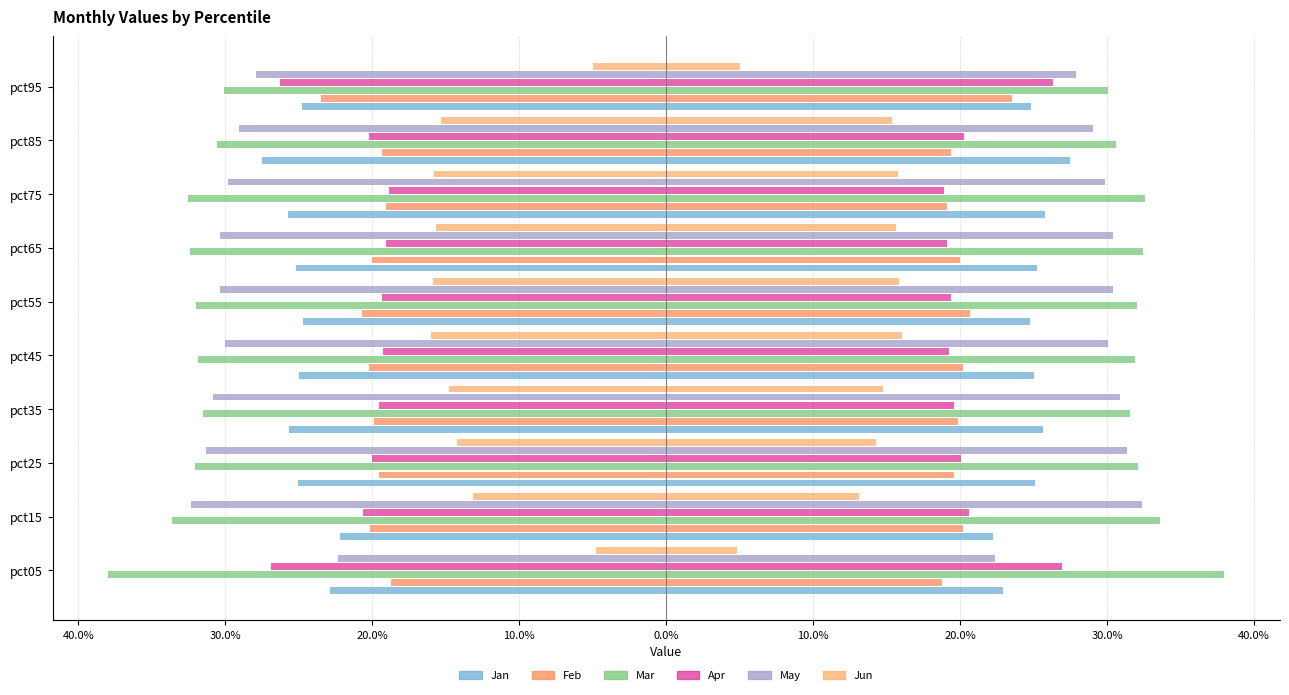

Reading left to right, transcribe all the data shown in this chart.

Jan: -0.2	-0.2	-0.3	-0.3	-0.3	-0.2	-0.3	-0.3	-0.3	-0.2
Feb: -0.2	-0.2	-0.2	-0.2	-0.2	-0.2	-0.2	-0.2	-0.2	-0.2
Mar: -0.4	-0.3	-0.3	-0.3	-0.3	-0.3	-0.3	-0.3	-0.3	-0.3
Apr: -0.3	-0.2	-0.2	-0.2	-0.2	-0.2	-0.2	-0.2	-0.2	-0.3
May: -0.2	-0.3	-0.3	-0.3	-0.3	-0.3	-0.3	-0.3	-0.3	-0.3
Jun: -0.0	-0.1	-0.1	-0.1	-0.2	-0.2	-0.2	-0.2	-0.2	-0.0